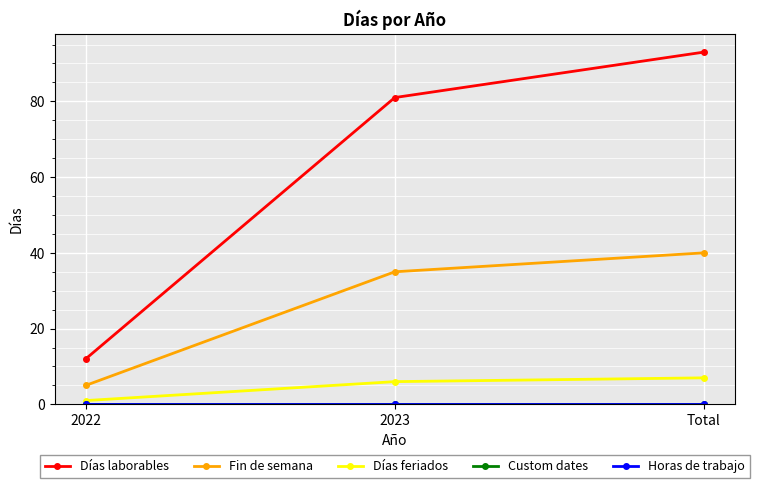

Is this an area chart (filled region under the line)?

No